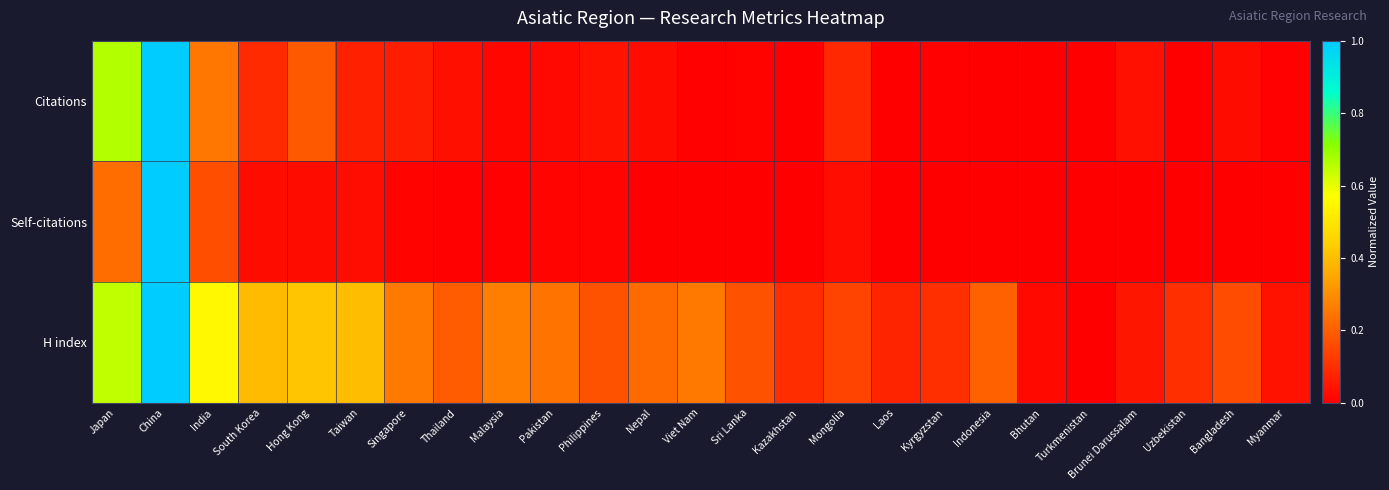

How many categories are shown in the chart?

25